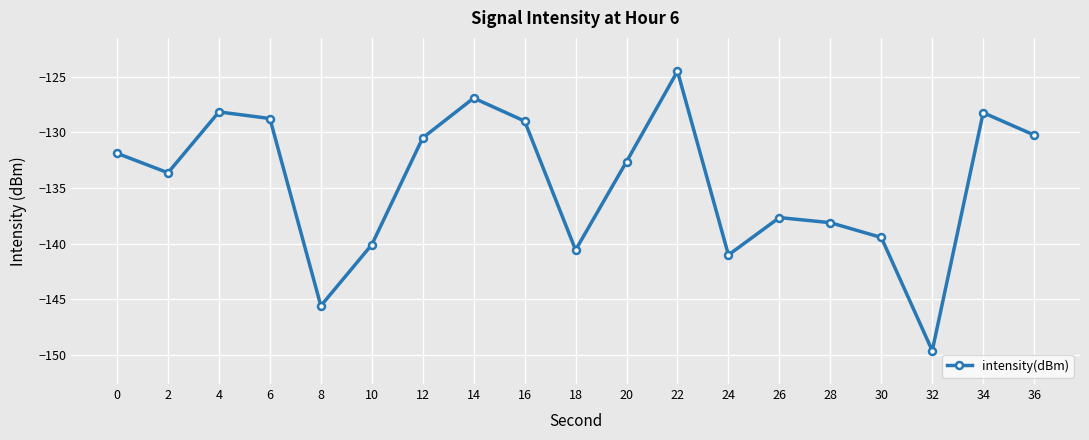

What is the sum of all values?

-2556.5